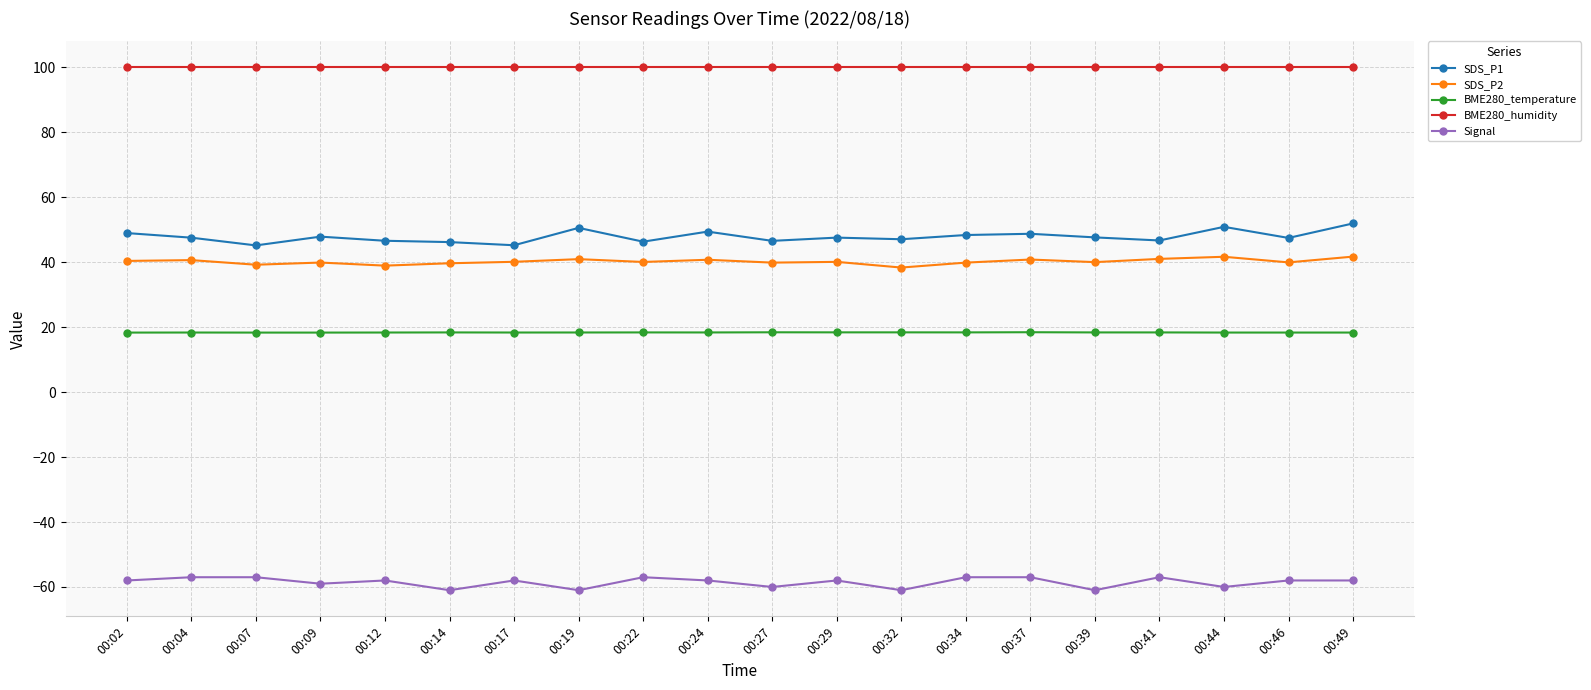

What is the difference between the highest and lowest values at 00:09?

159.0